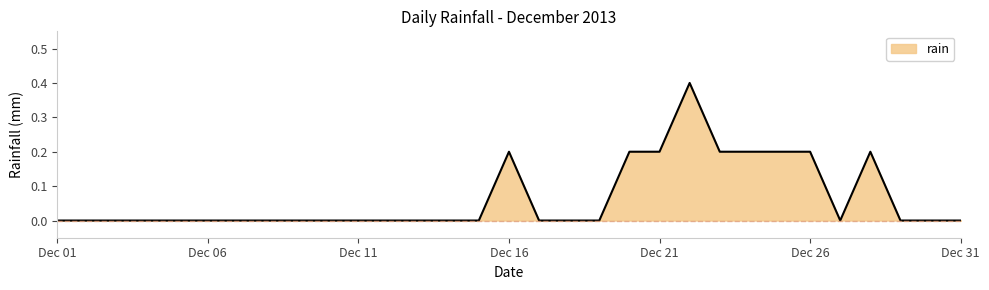

What is the maximum value shown in the chart?

0.4